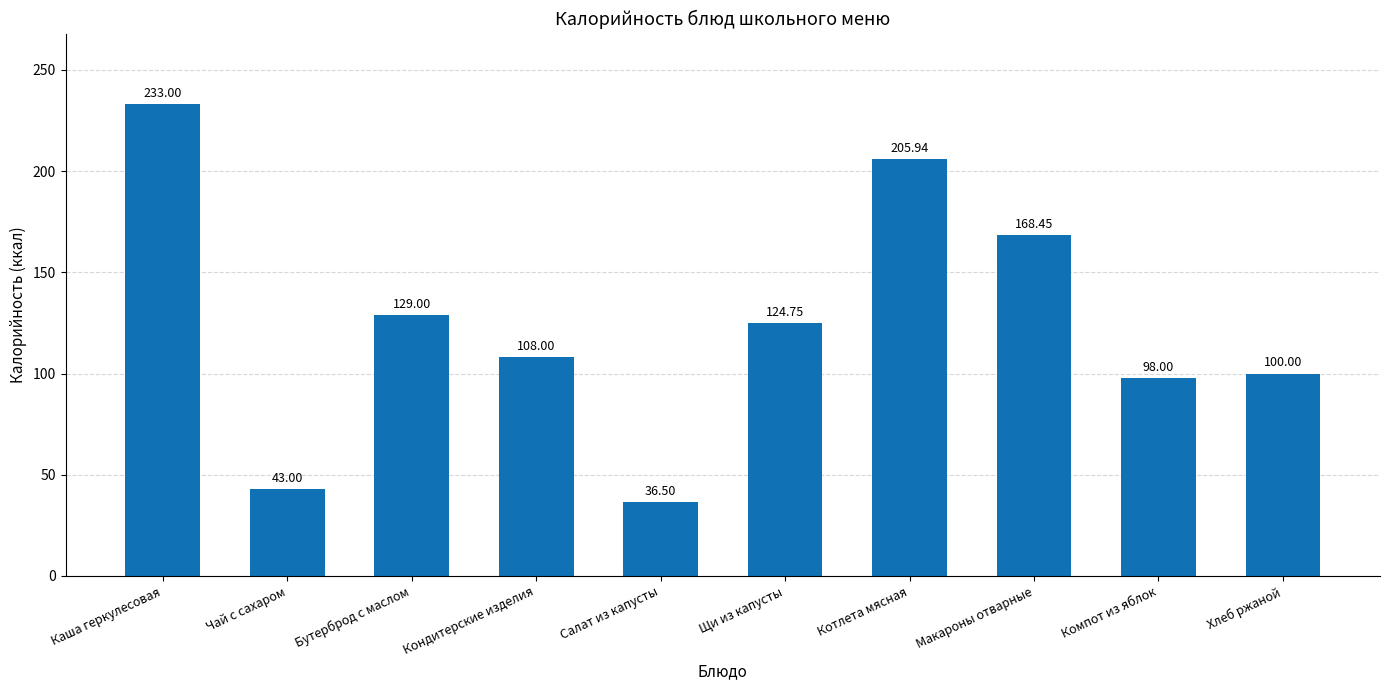

What is the change in value from Каша геркулесовая to Компот из яблок?

-135.0